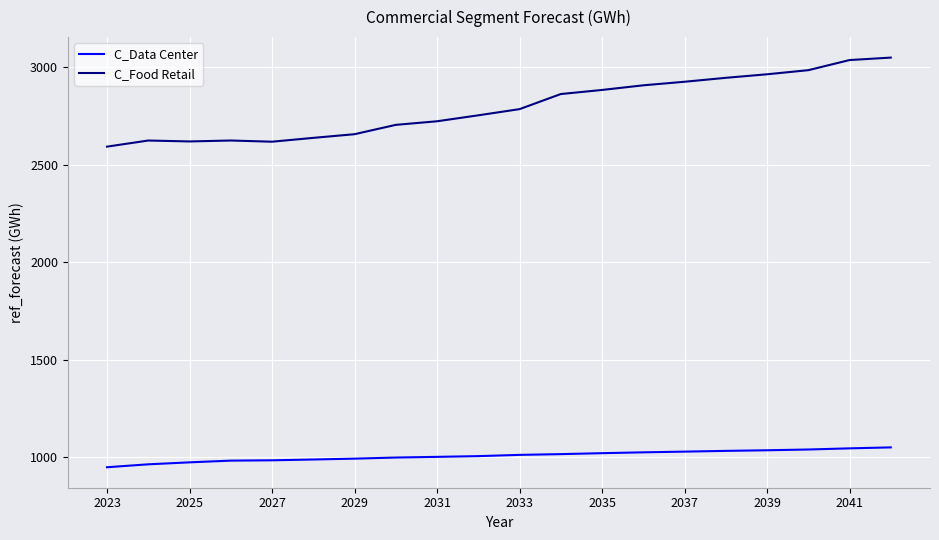

What is the minimum value shown in the chart?

949.4